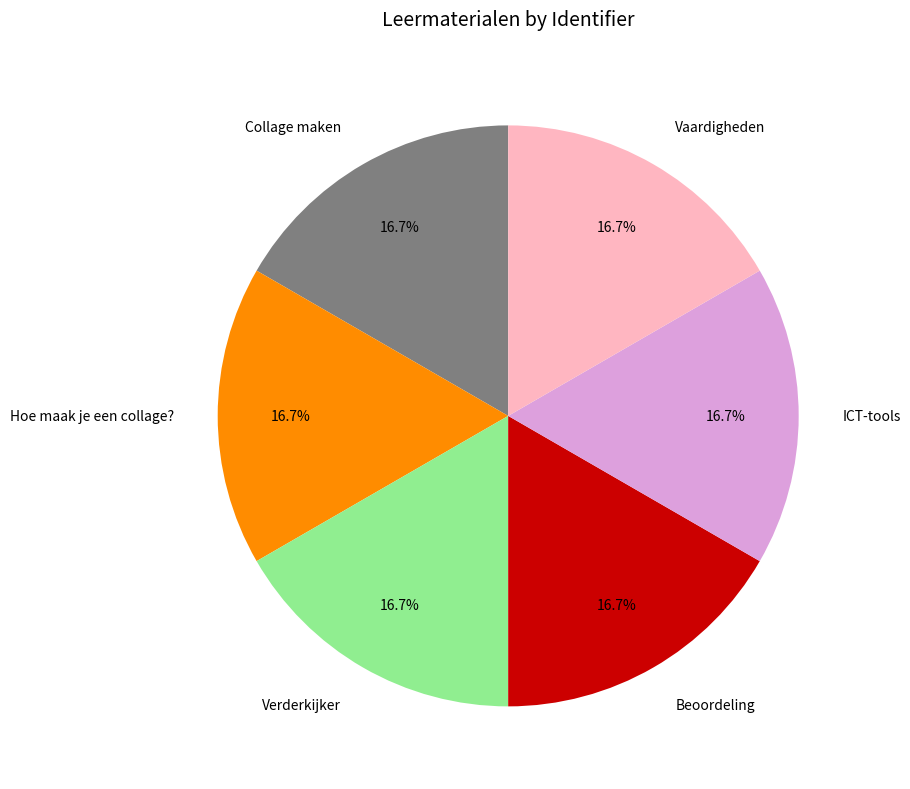

Does any single category account for the majority?

No